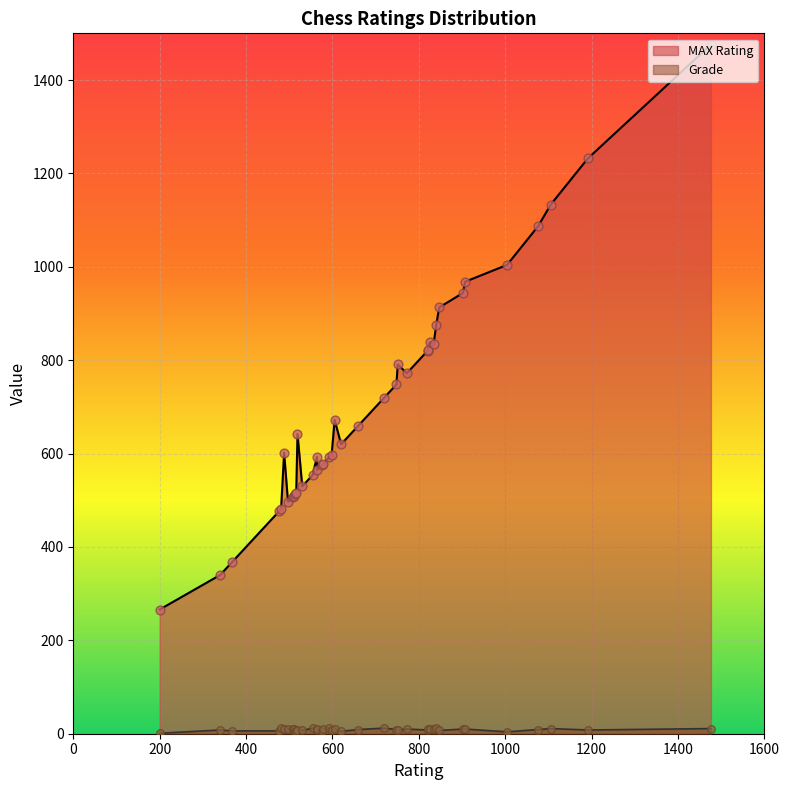

Is the value of MAX Rating at 24 greater than the value of Grade at 33?

Yes